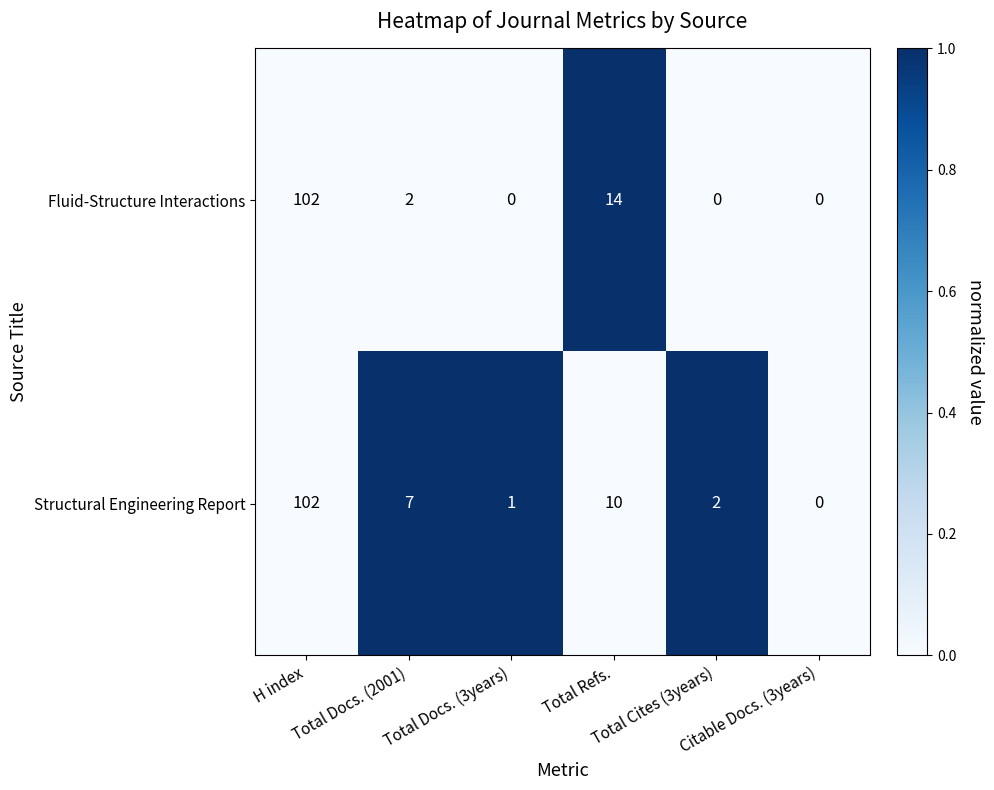

What is the average value of the Structural Engineering Report series?

20